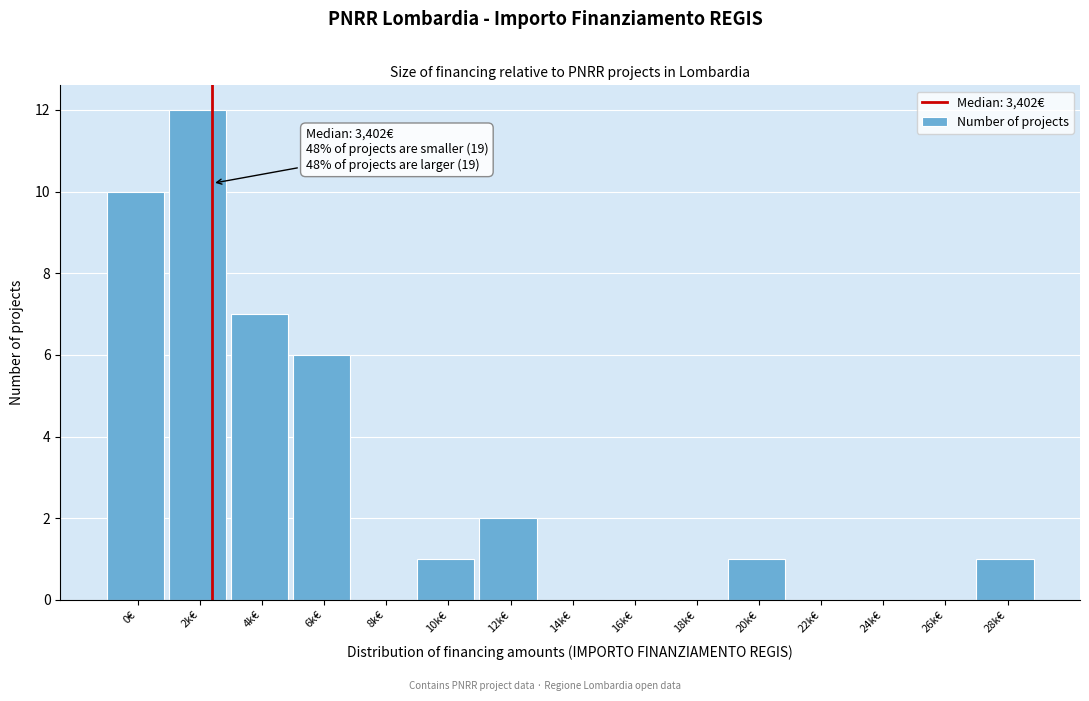

Reading right to left, extract all data points from this chart.

28k€=1	26k€=0	24k€=0	22k€=0	20k€=1	18k€=0	16k€=0	14k€=0	12k€=2	10k€=1	8k€=0	6k€=6	4k€=7	2k€=12	0€=10